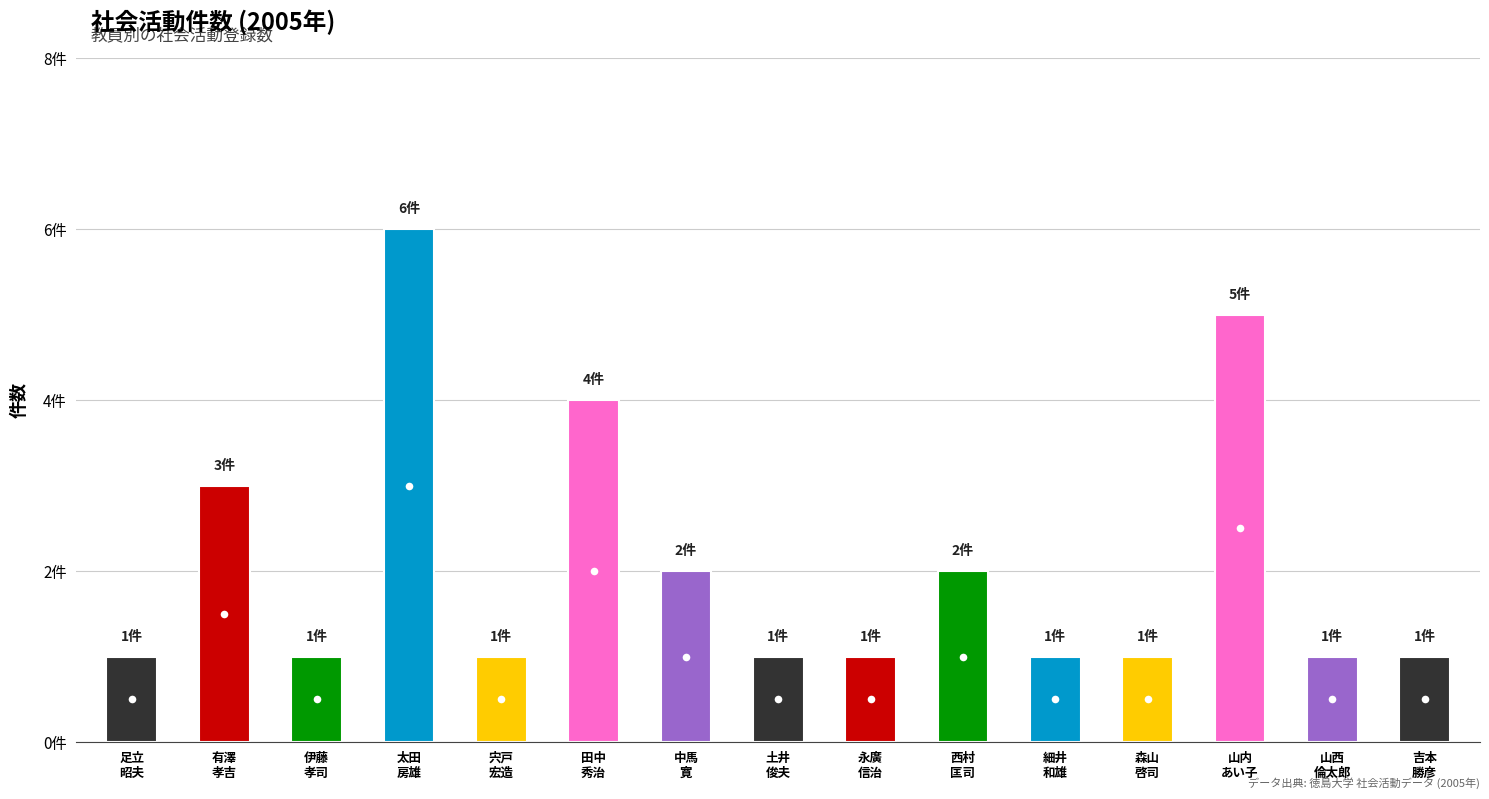

What is the value of the 5th point from the left?

1